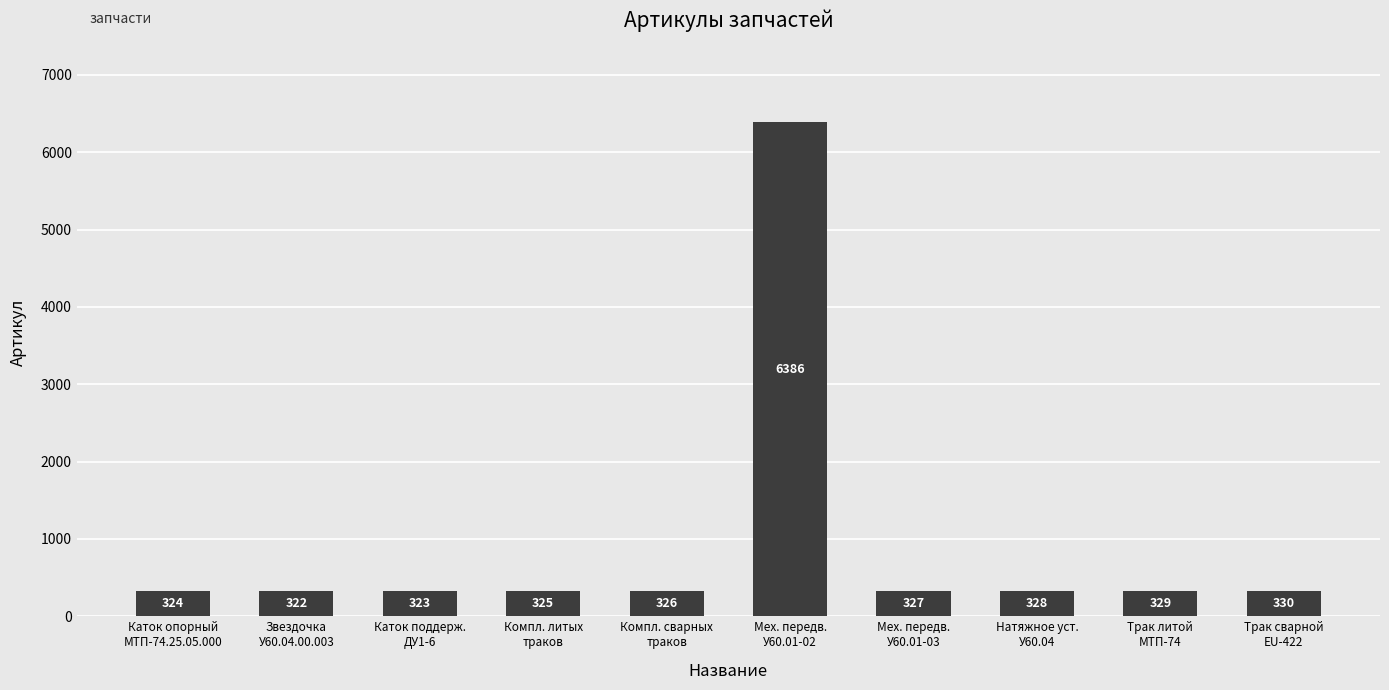

How many distinct data groups are displayed?

1